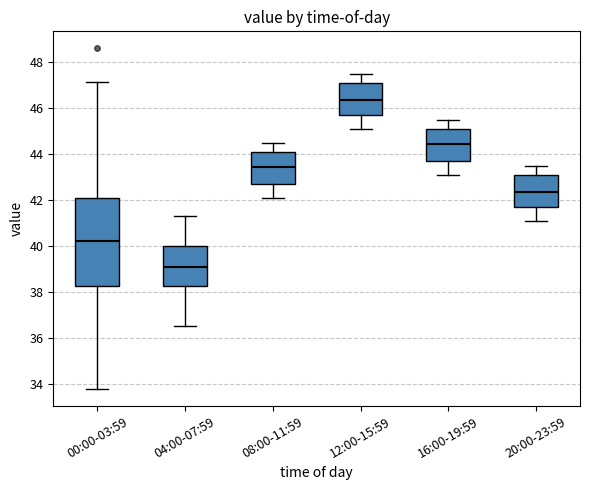

Which box is the tallest, from its lower edge to its upper edge?

00:00-03:59